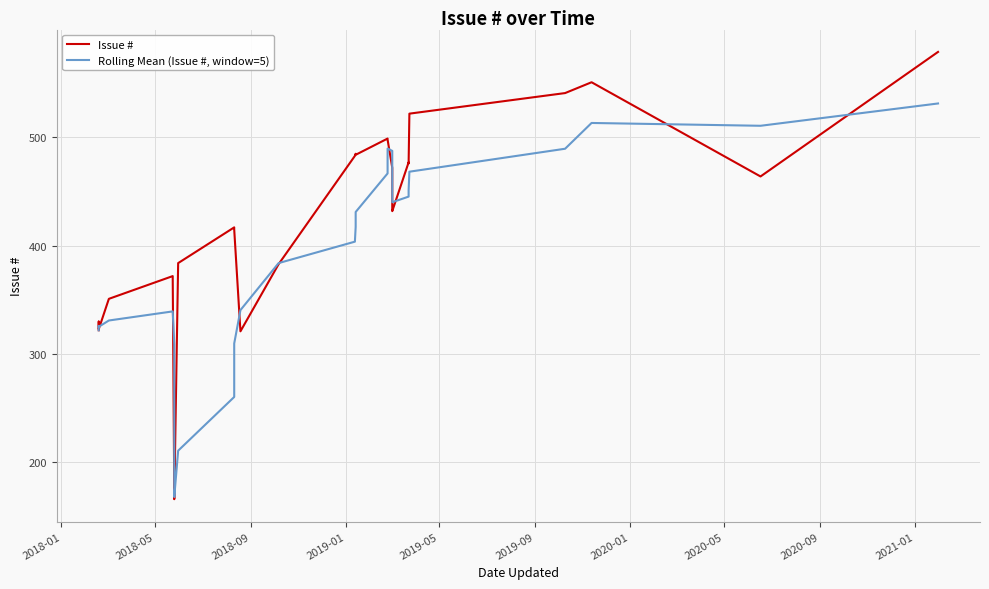

List the series in order of their peak value, lowest first.

Rolling Mean (Issue #, window=5), Issue #